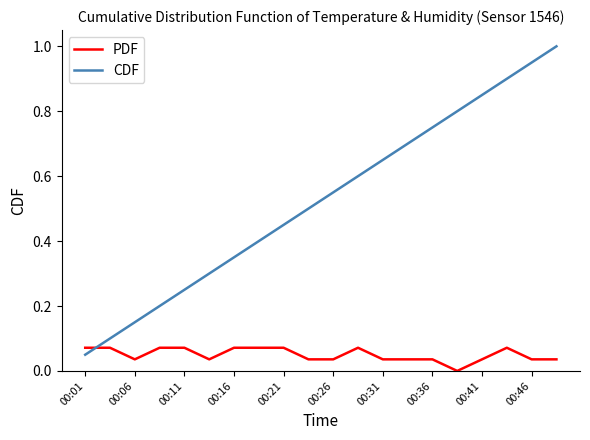

What are all the series names shown in the legend?

PDF, CDF